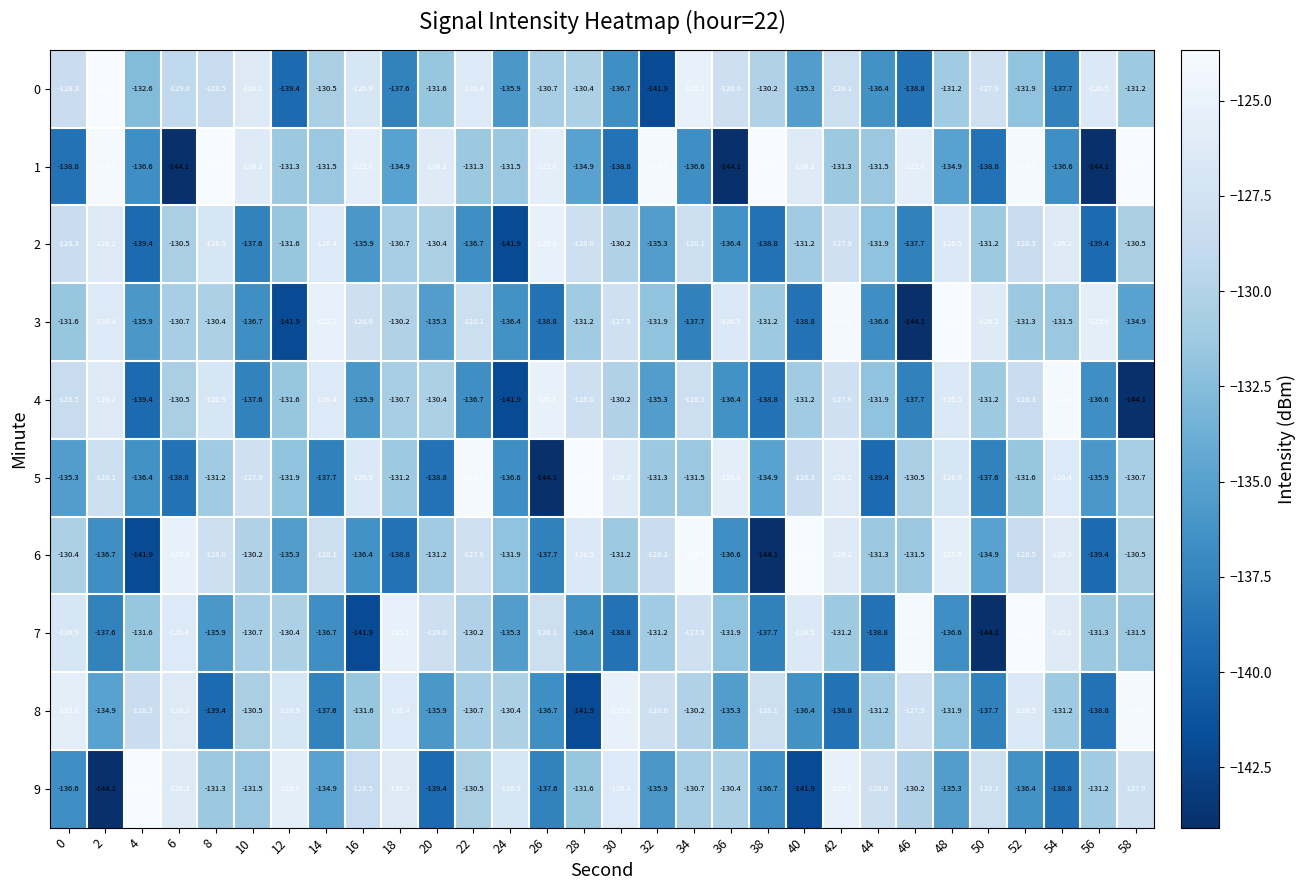

What value does the 7 series have at 10?

-130.7